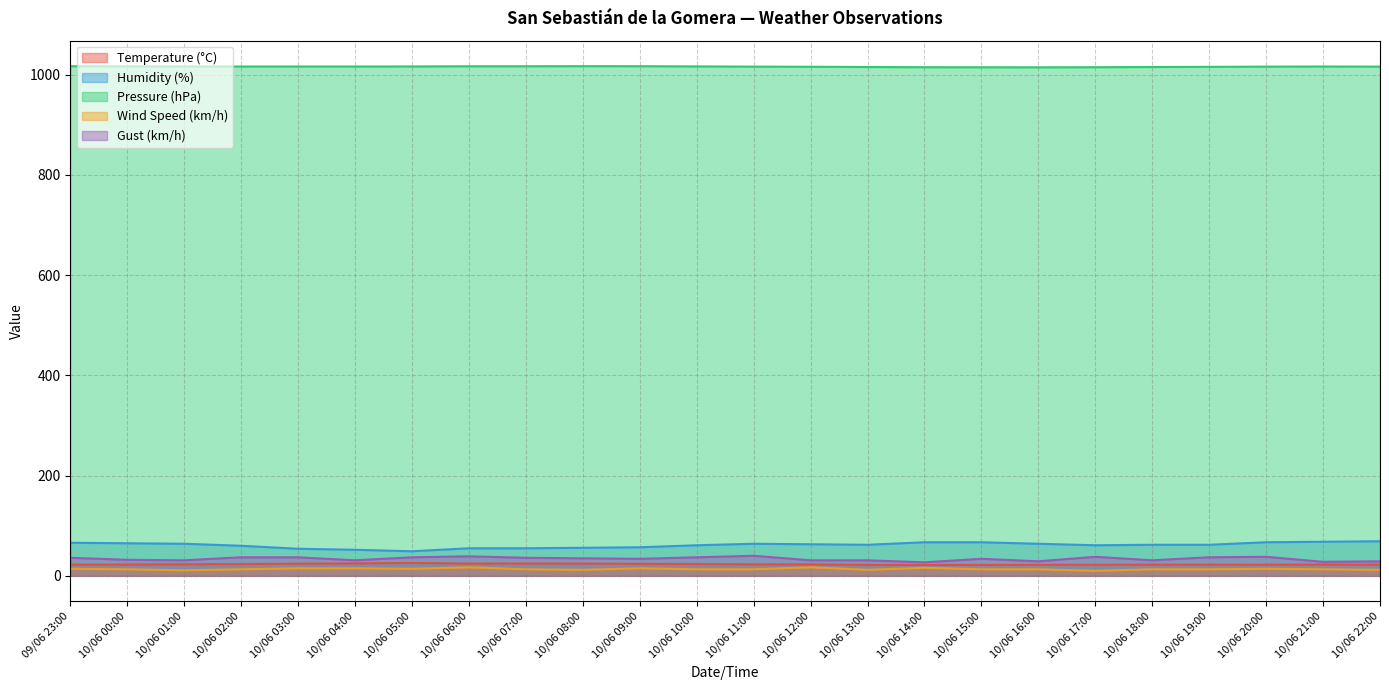

True or false: Wind Speed (km/h) and Gust (km/h) cross at least once.

False